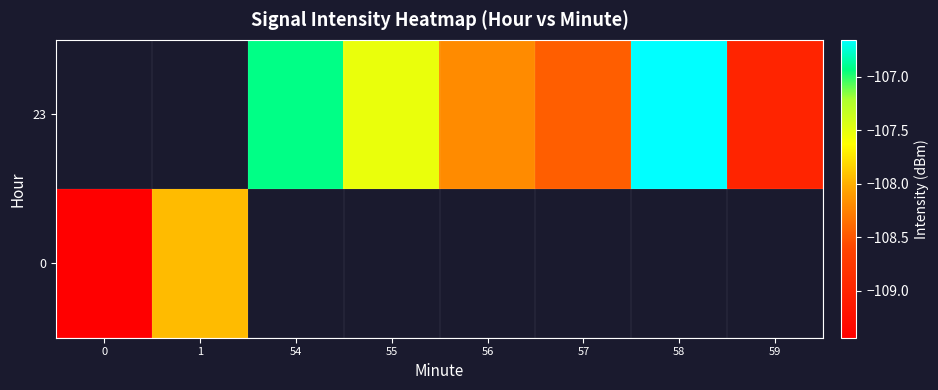

At which label is 0 closest to -108?

1